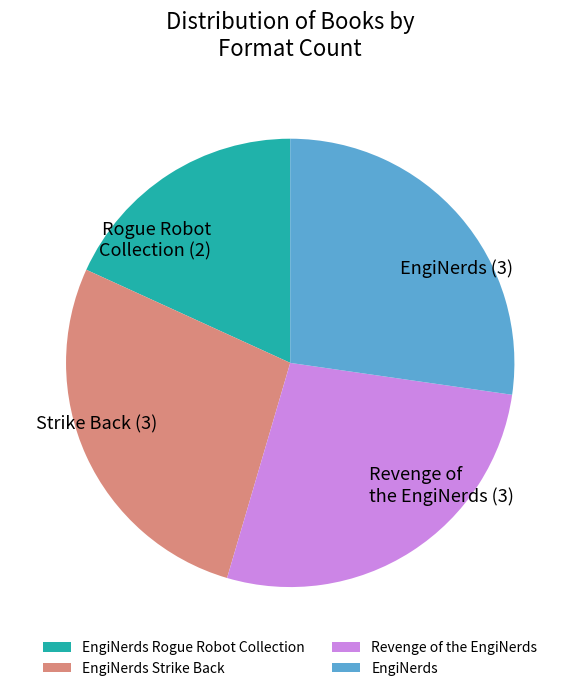

True or false: EngiNerds Strike Back accounts for 27% of the total.

True